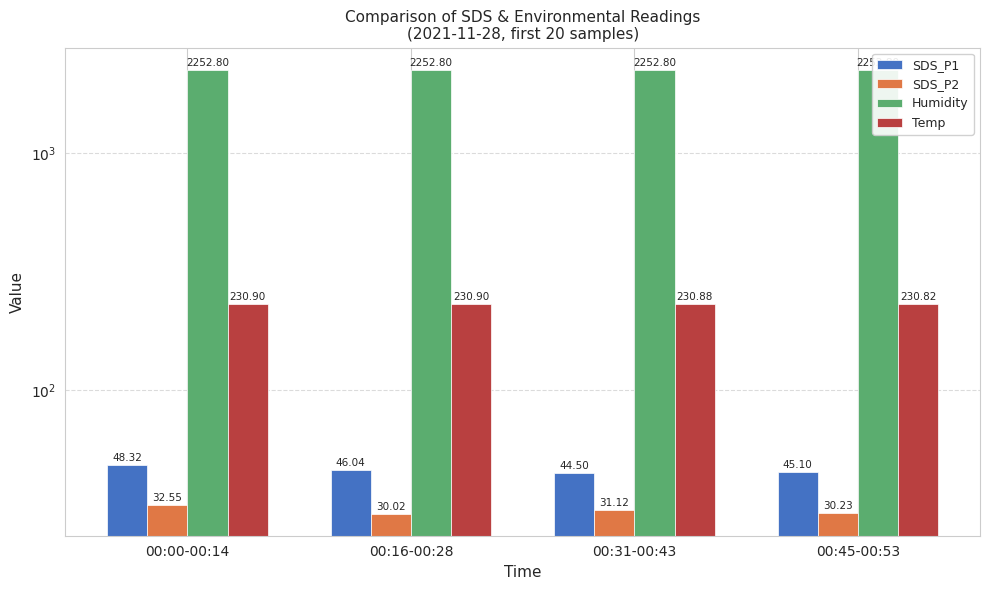

Which series has the widest spread of values?

SDS_P1